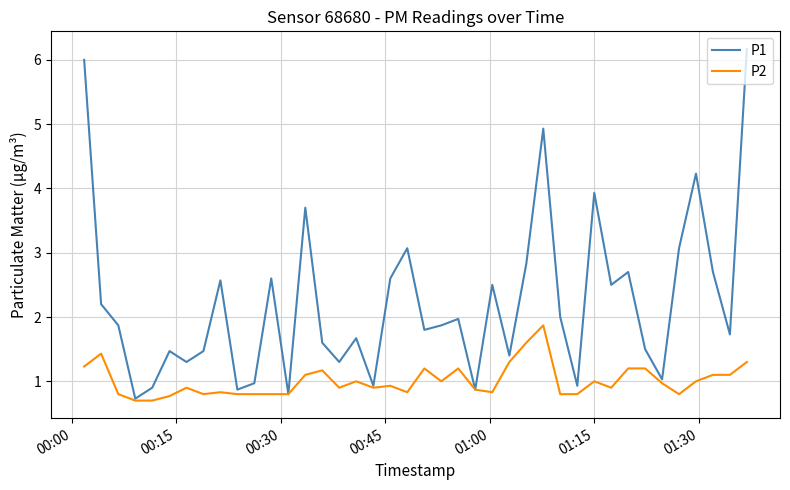

What is the maximum value for P1?

6.2